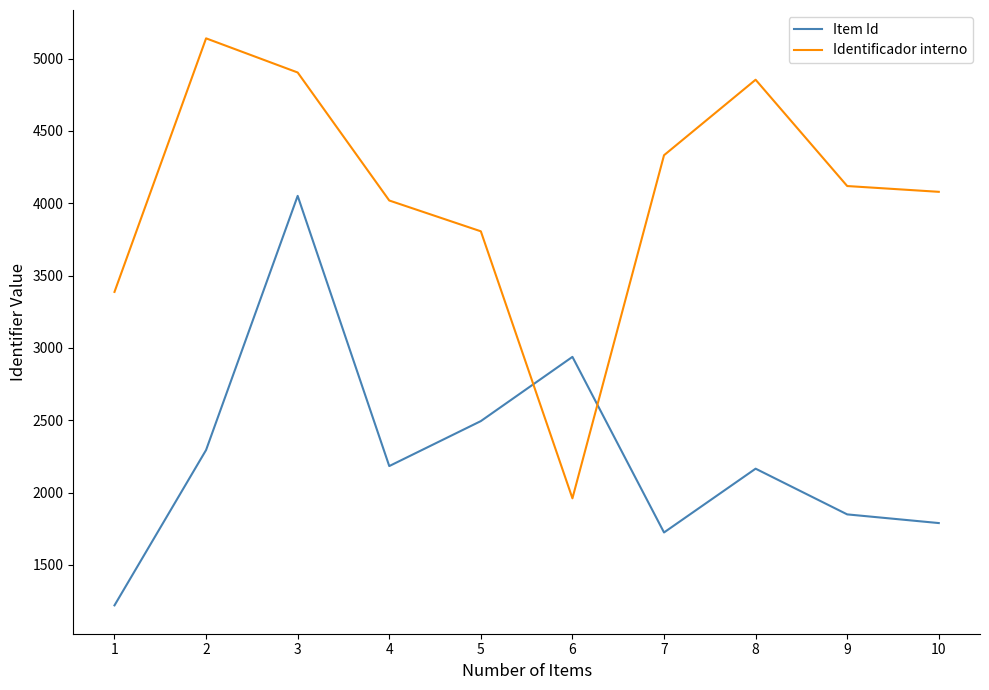

Reading left to right, transcribe all the data shown in this chart.

Item Id: 1220	2294	4051	2183	2494	2938	1724	2165	1849	1789
Identificador interno: 3387	5140	4904	4019	3806	1960	4332	4854	4119	4079